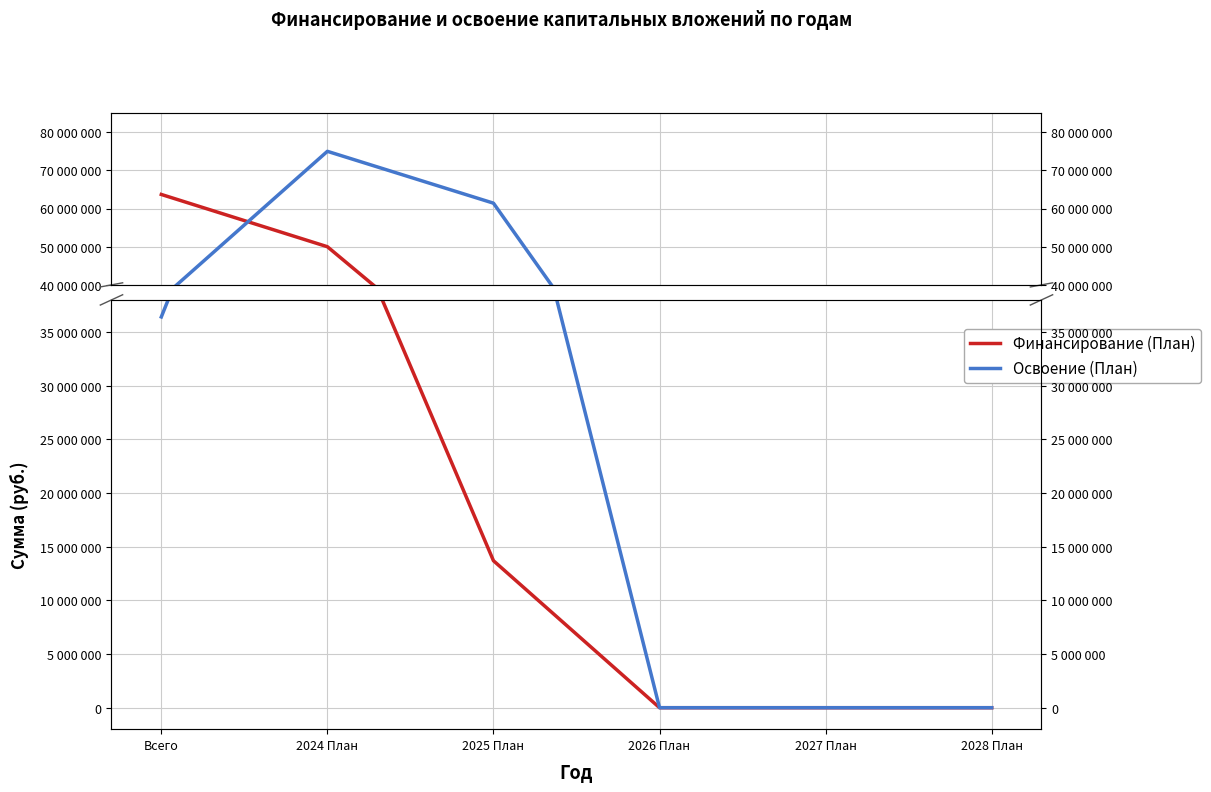

The Освоение (План) series shows -48893803 at 2026 План. True or false?

False